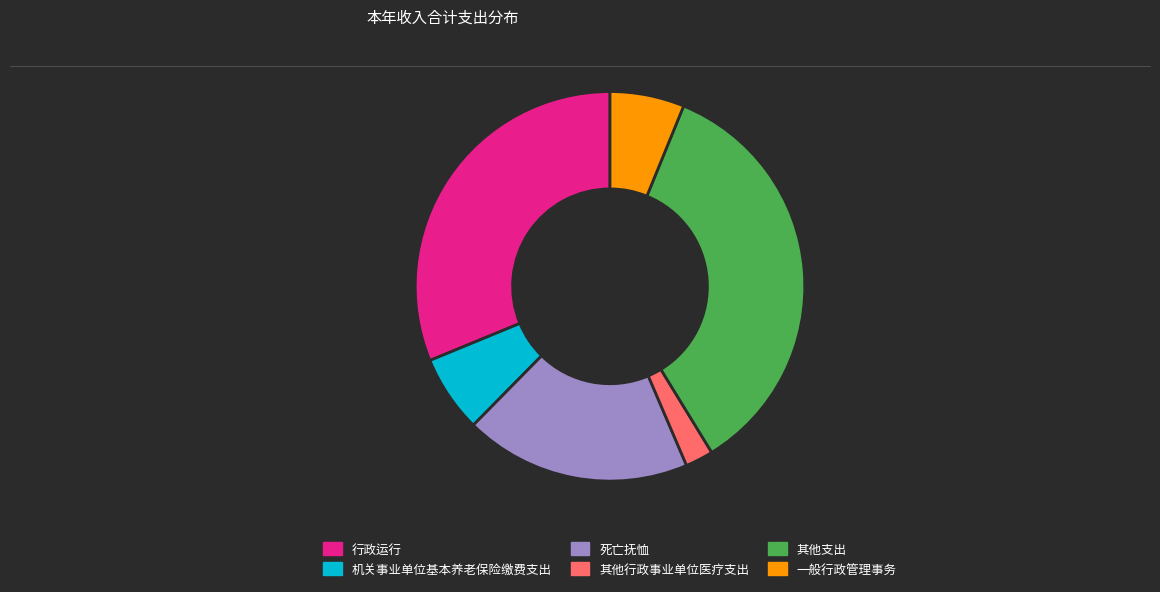

Is there any slice that represents more than half of the pie?

No